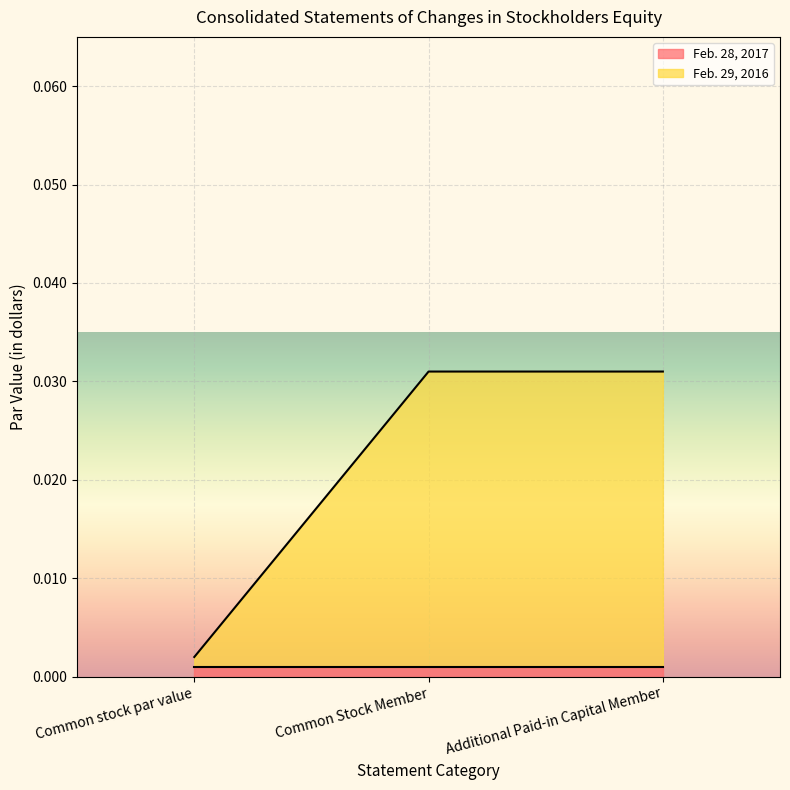

How many data points does each series have?

3